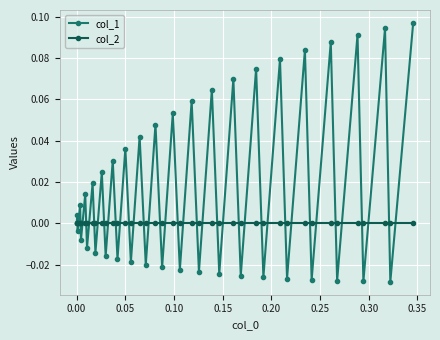

Which series has the largest total across all categories?

col_1